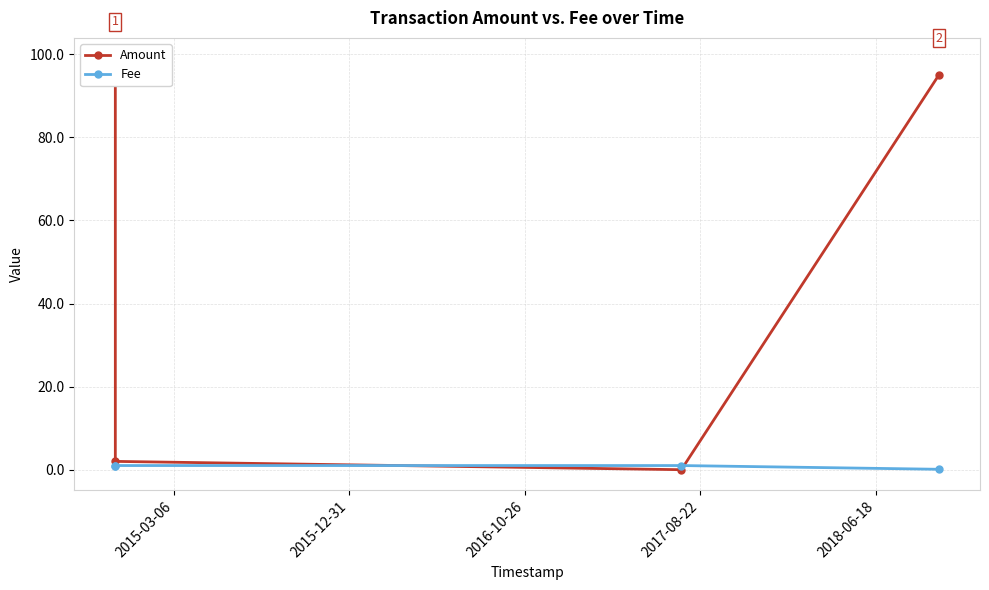

True or false: Fee has more than 2 points higher than both neighbors.

False